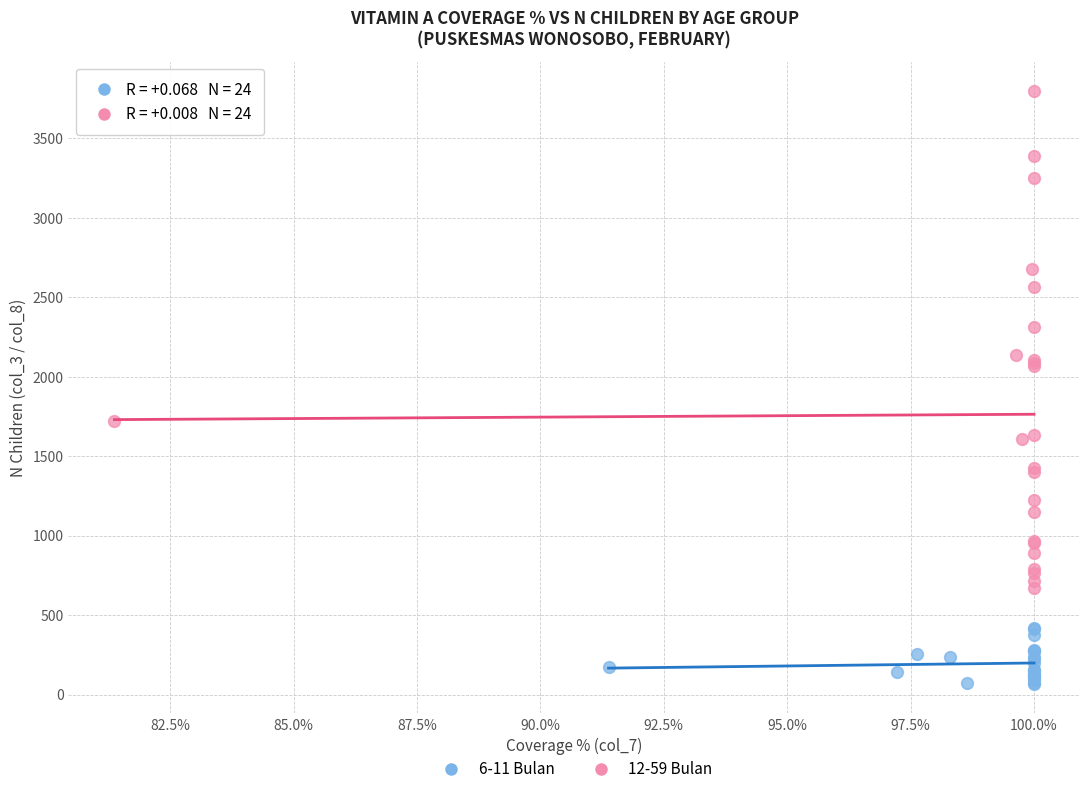

Which series has the largest Y range (max minus min)?

12-59 Bulan